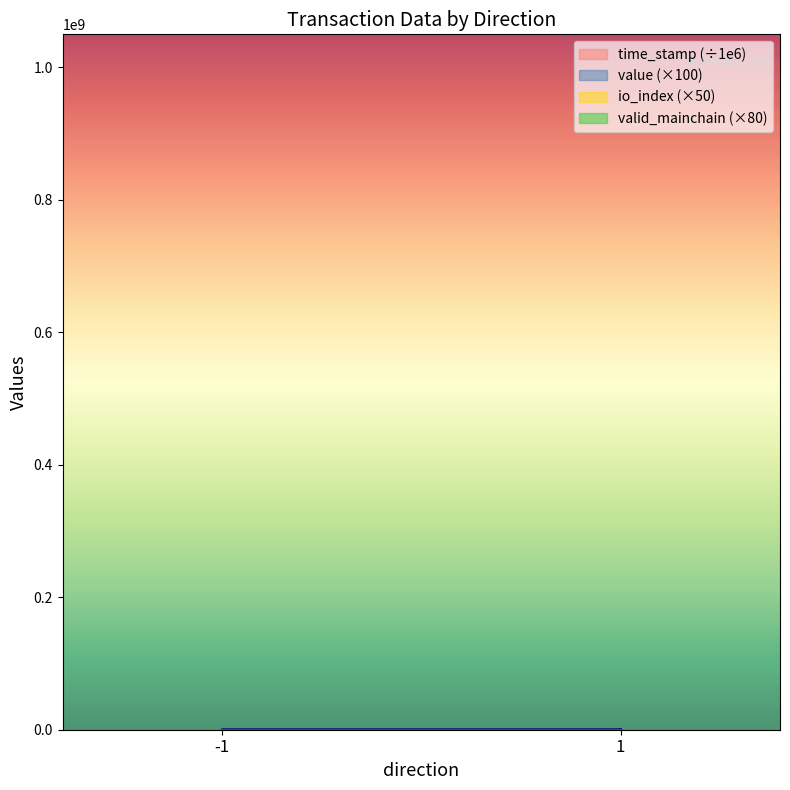

How many positive values does the value series have?

2